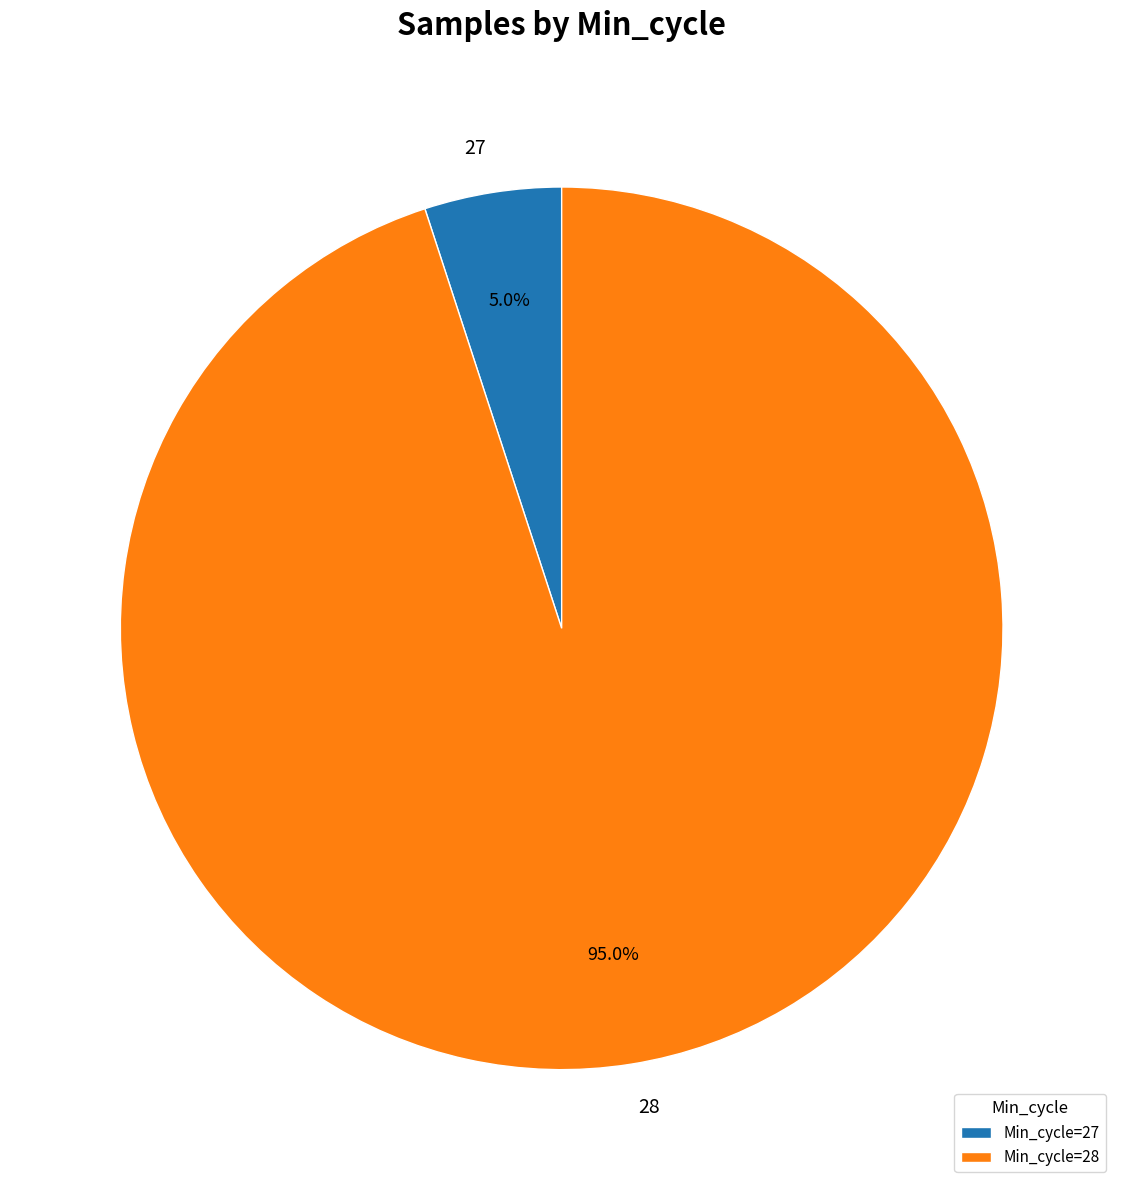

Does any single category account for the majority?

Yes